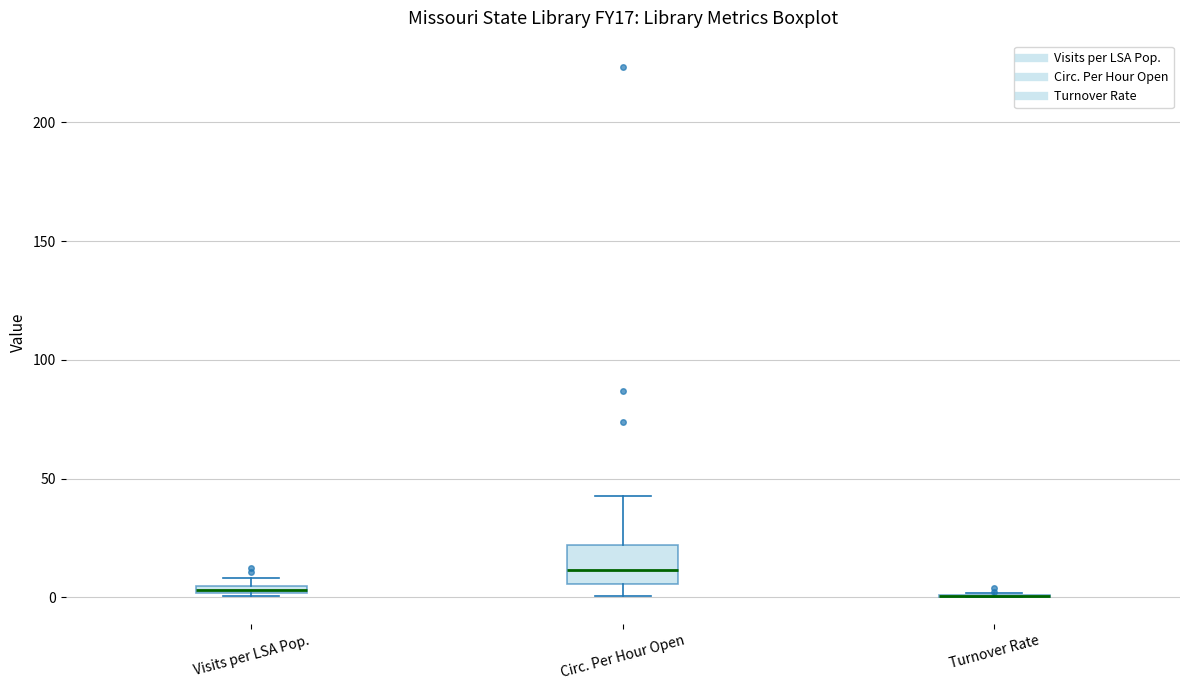

Comparing the boxes themselves (not the whiskers), which one is the tallest?

Circ. Per Hour Open